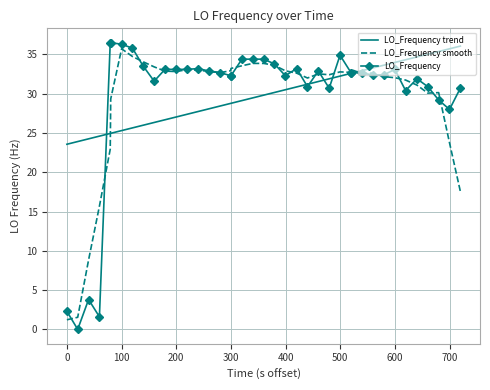

What is the minimum value for LO_Frequency smooth?

1.2